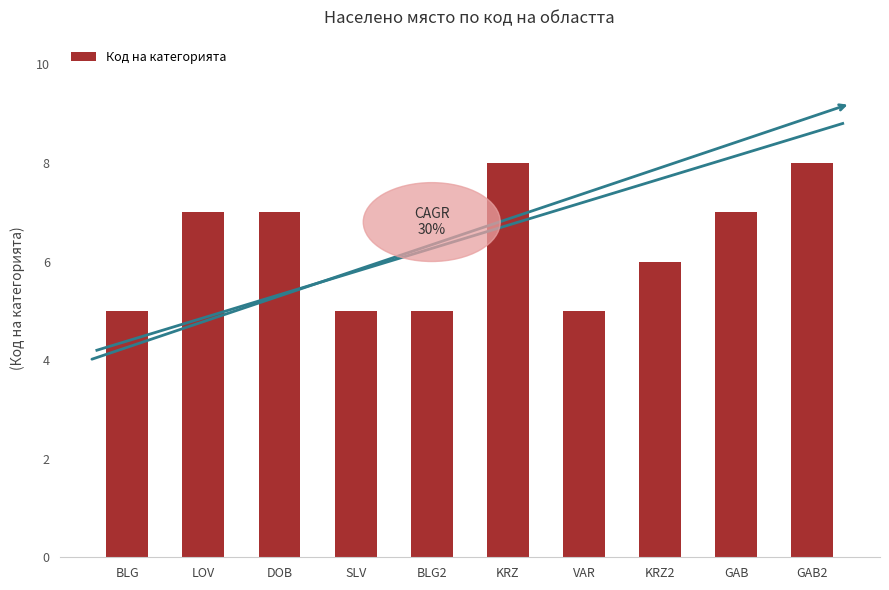

Rank the categories by value from highest to lowest.

KRZ, GAB2, LOV, DOB, GAB, KRZ2, BLG, SLV, BLG2, VAR